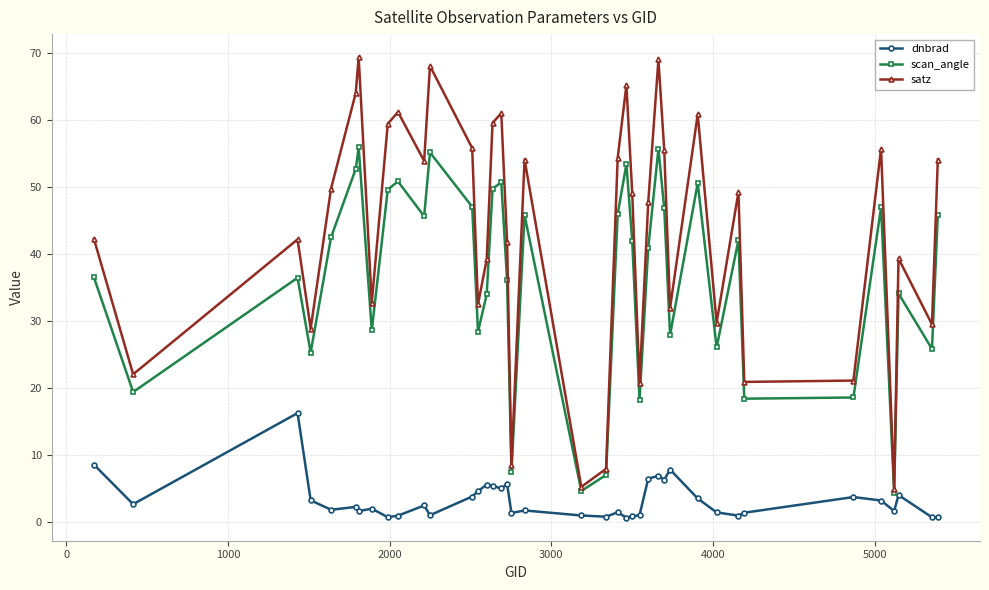

Is this an area chart (filled region under the line)?

No